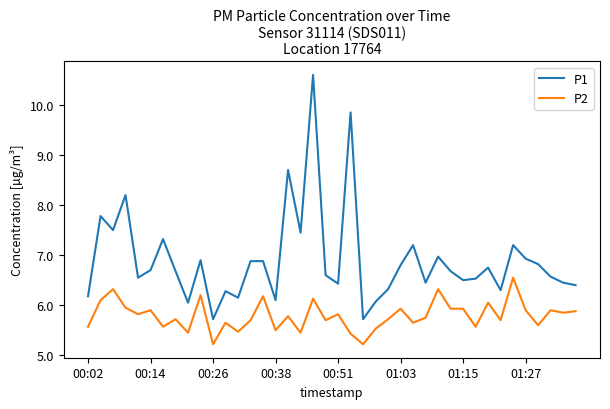

Which series has the largest range (max minus min)?

P1